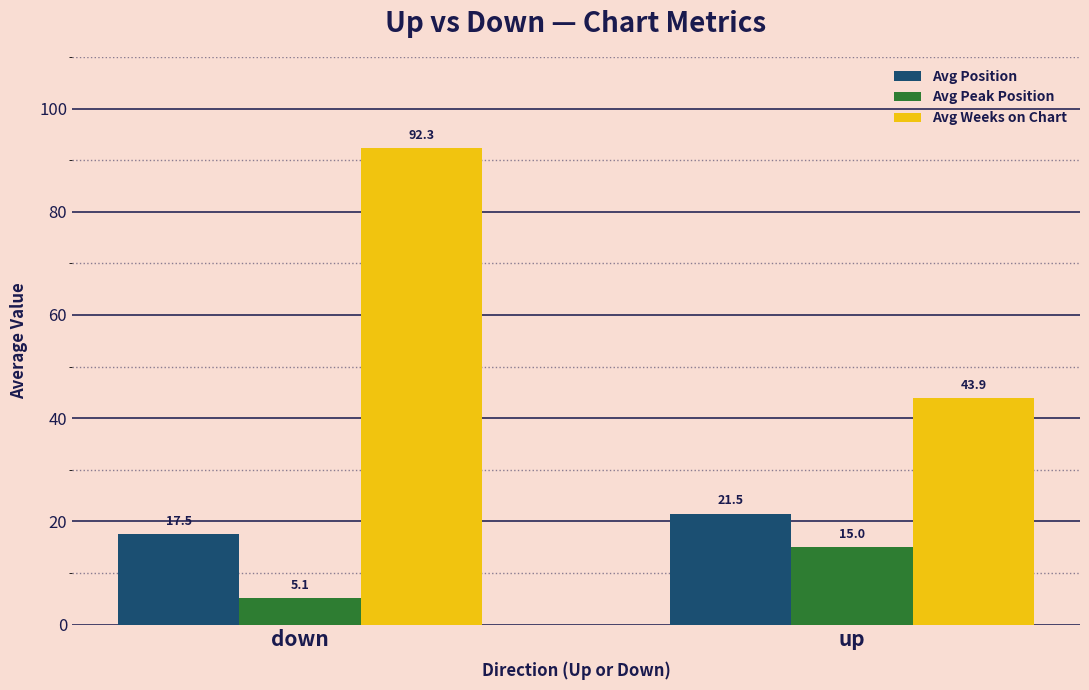

What is the label of the 2nd bar from the left?

up